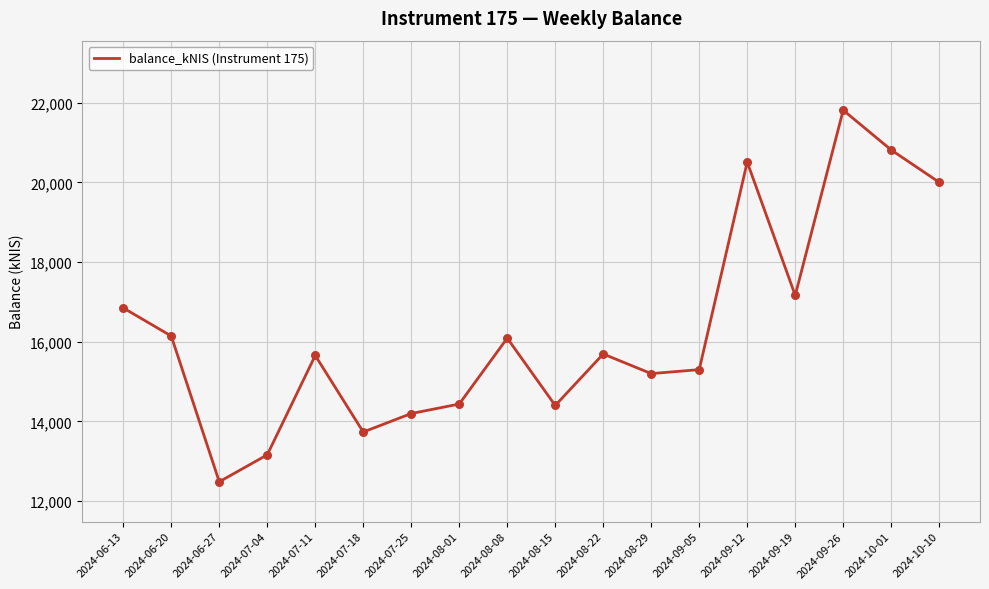

Approximately how many times larger is the value at 2024-08-01 compared to 2024-09-19?

0.8